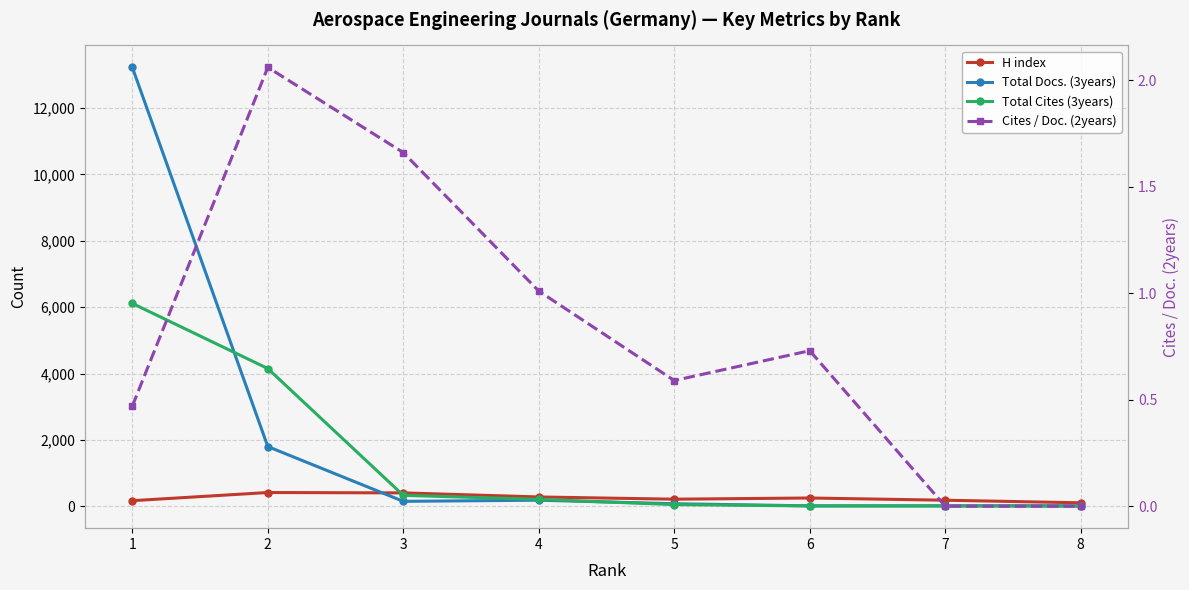

What is the total value across all series at 8?

118.0